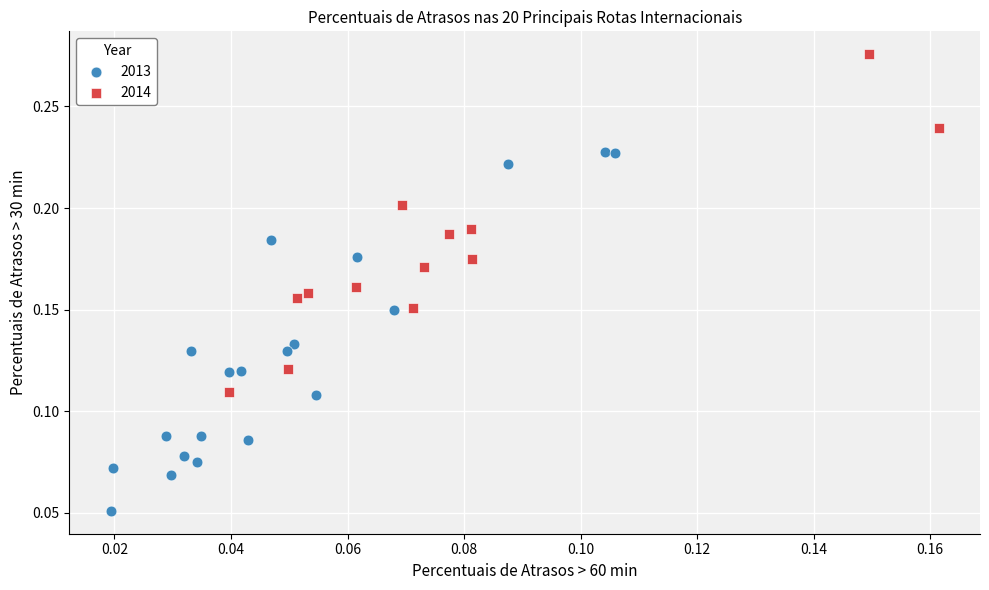

Which series reaches the minimum Y coordinate?

2013